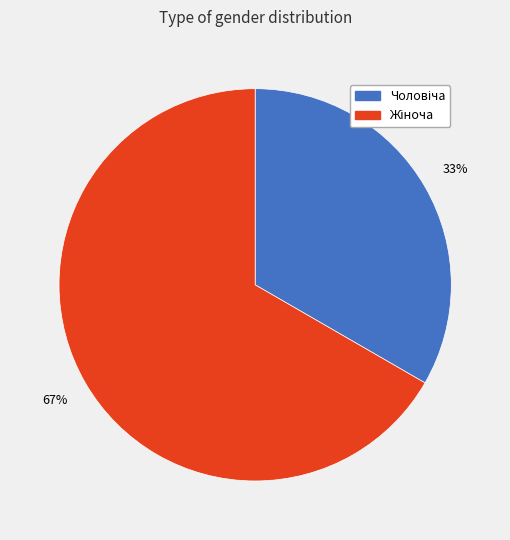

To the nearest percent, what is the average slice percentage?

50%